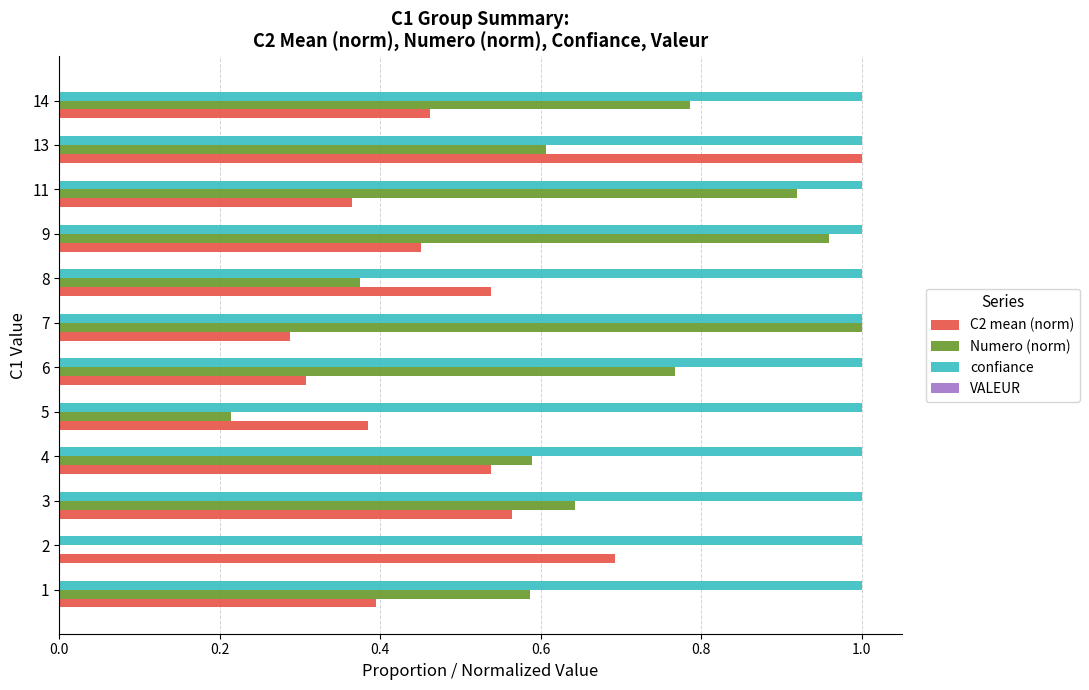

Between 1 and 13, which series saw the biggest shift?

C2 mean (norm)